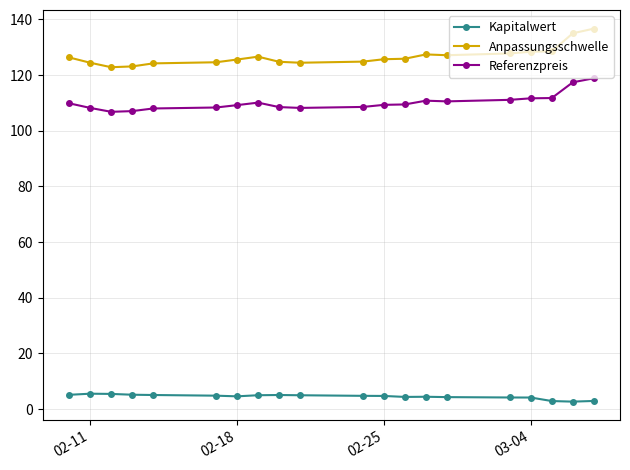

Which series has the largest total across all categories?

Anpassungsschwelle